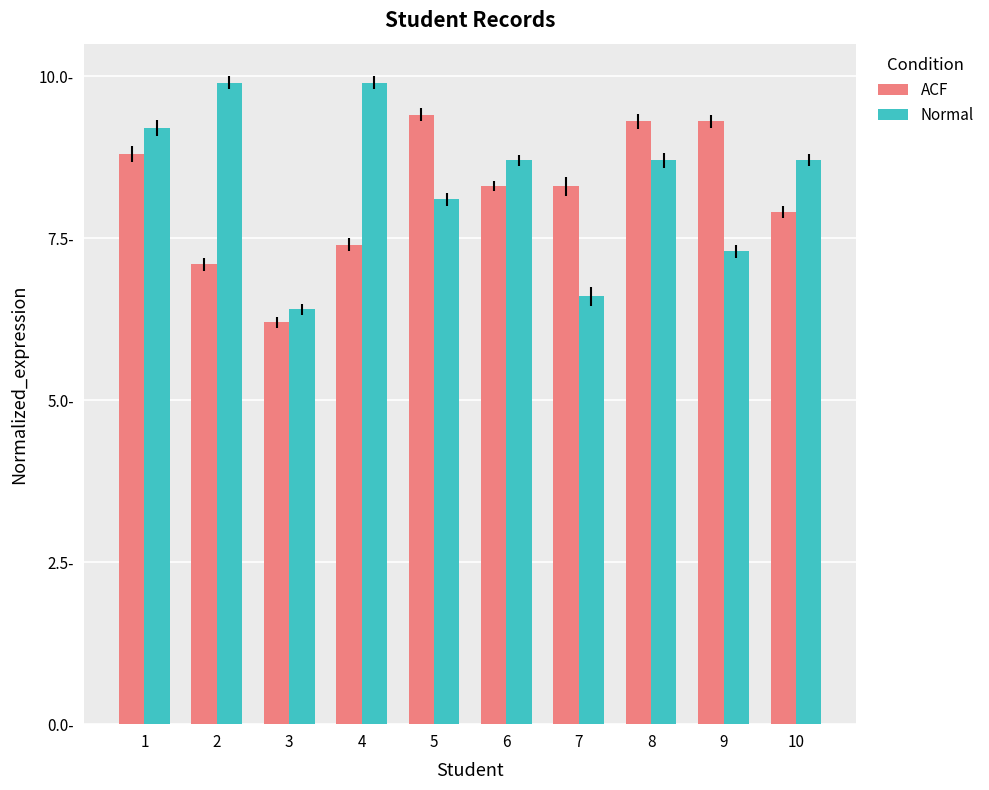

Where is ACF nearest to the value 7?

2